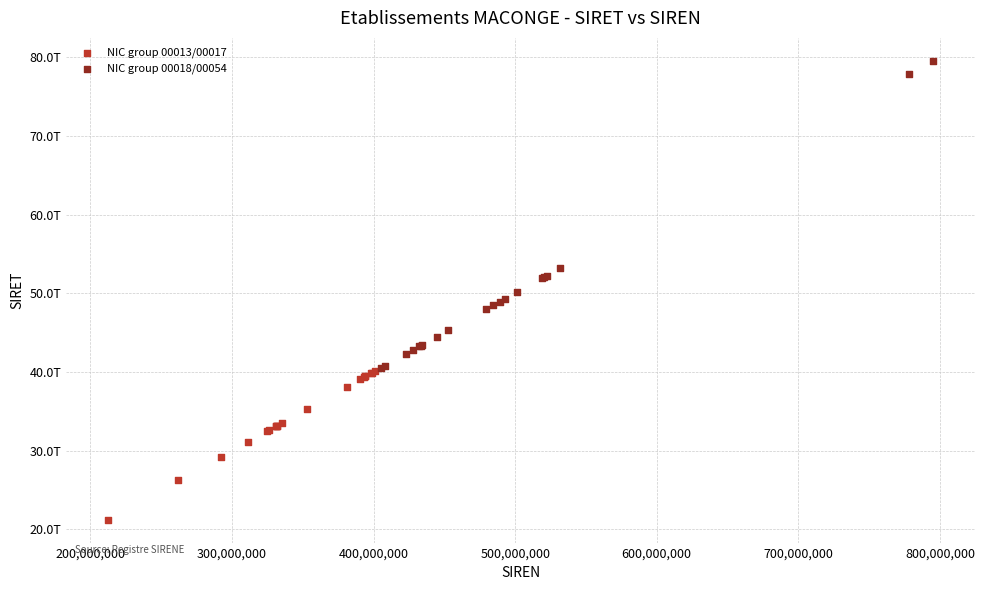

Which series reaches the maximum Y coordinate?

NIC group 00018/00054